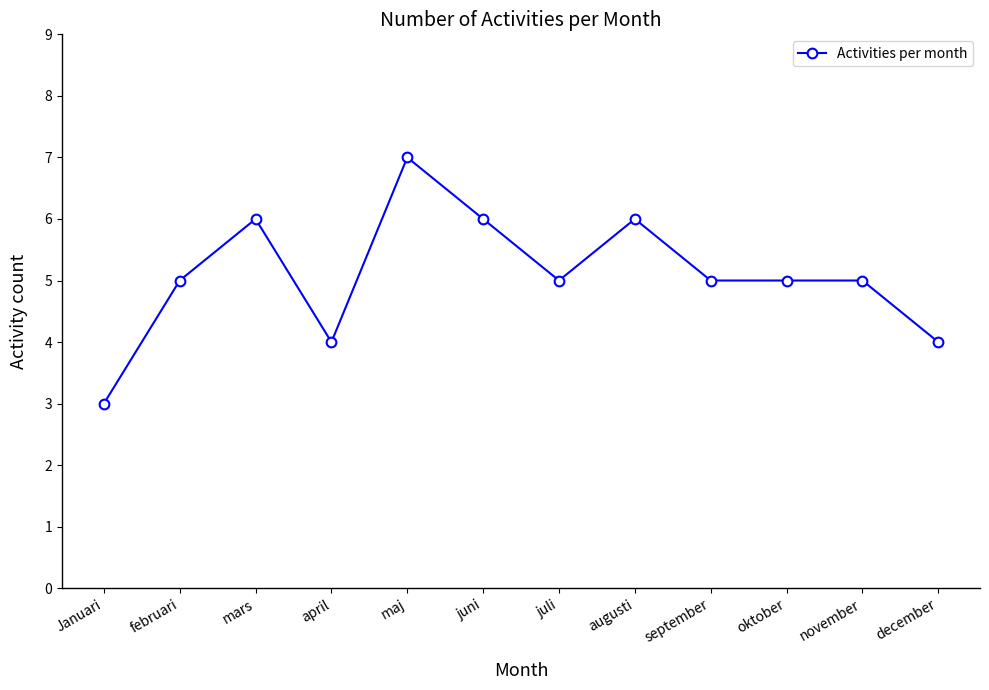

What is the value of the 5th point from the left?

7